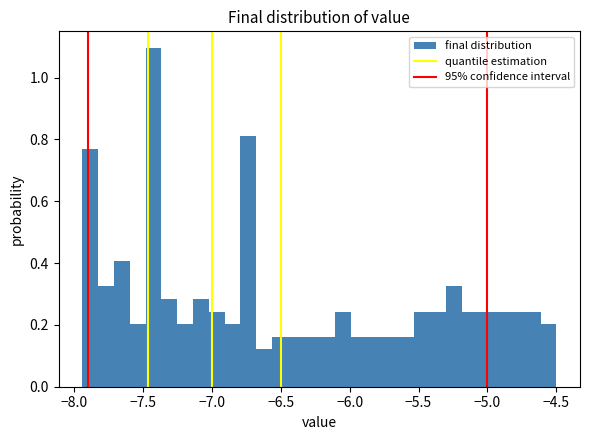

Around what value on the x-axis is the tallest bar? Give the approximate position of its centre, as read against the axis.

-7.40